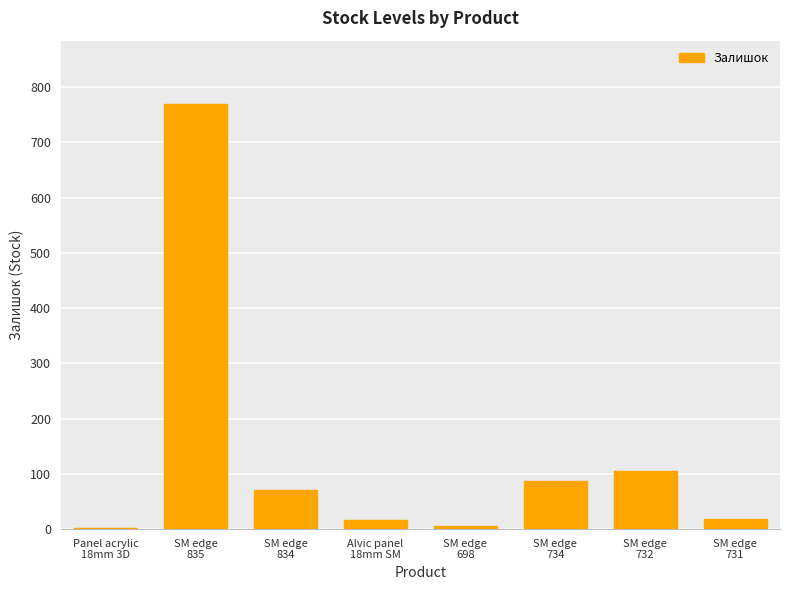

What is the sum of all values?

1077